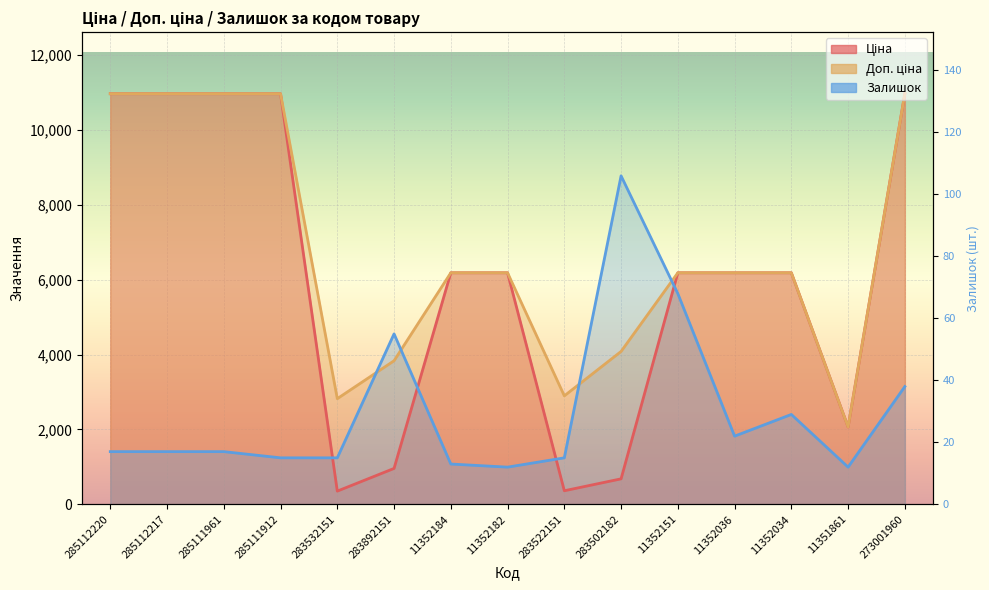

What is the label of the 13th point from the left?

11352034